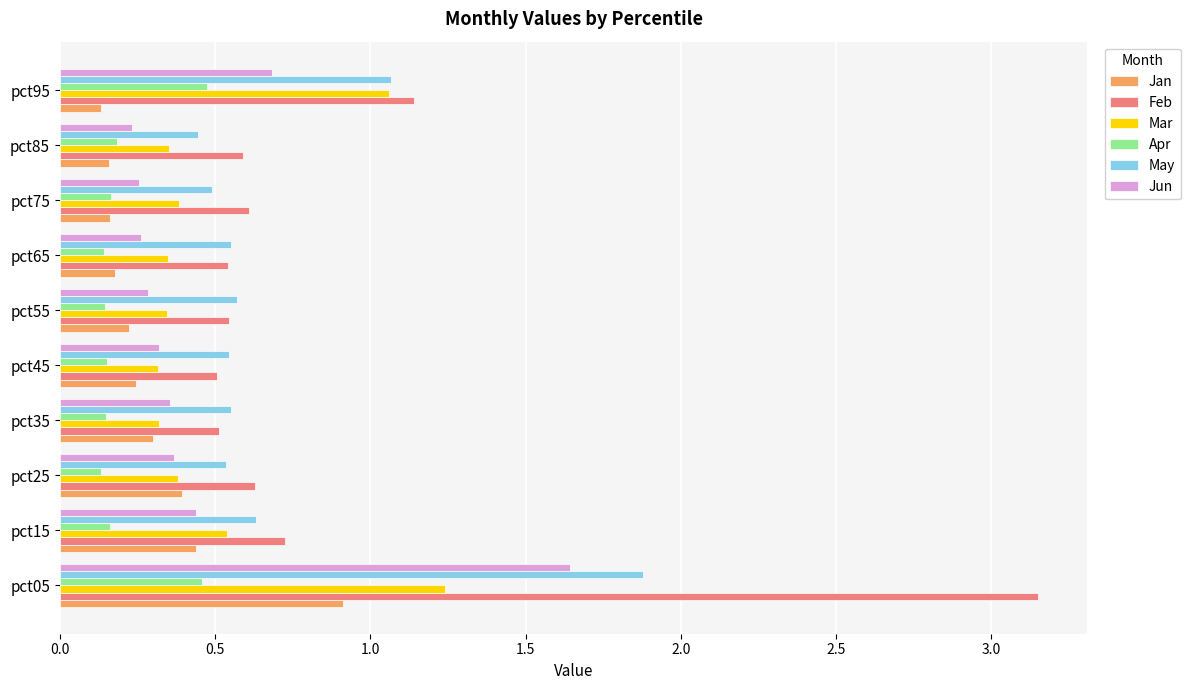

Which label corresponds to the largest value in the chart?

pct05